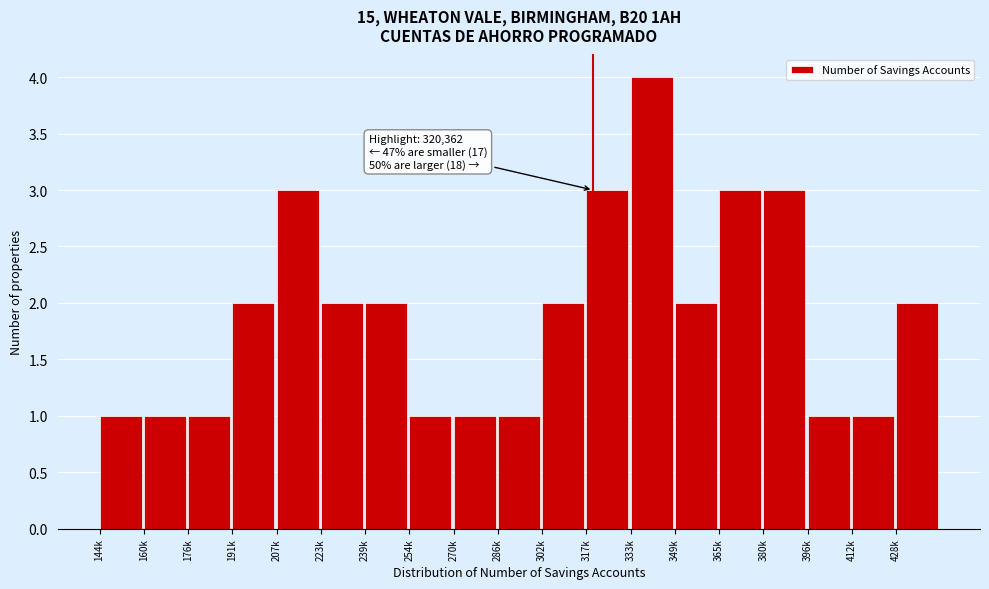

Reading left to right, what are all the values shown in this chart?

144k=1	160k=1	176k=1	191k=2	207k=3	223k=2	239k=2	254k=1	270k=1	286k=1	302k=2	317k=3	333k=4	349k=2	365k=3	380k=3	396k=1	412k=1	428k=2